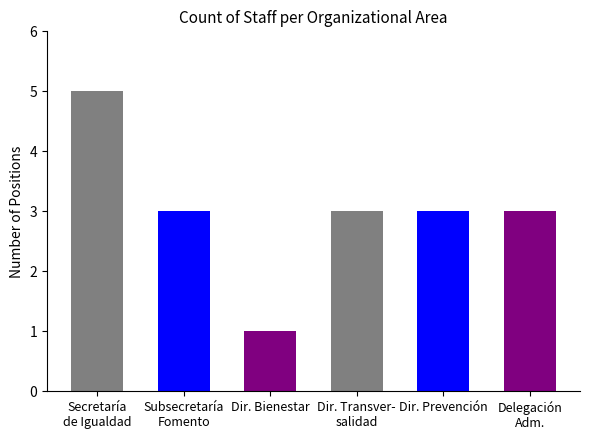

Where does the data first go above 3?

Secretaría
de Igualdad